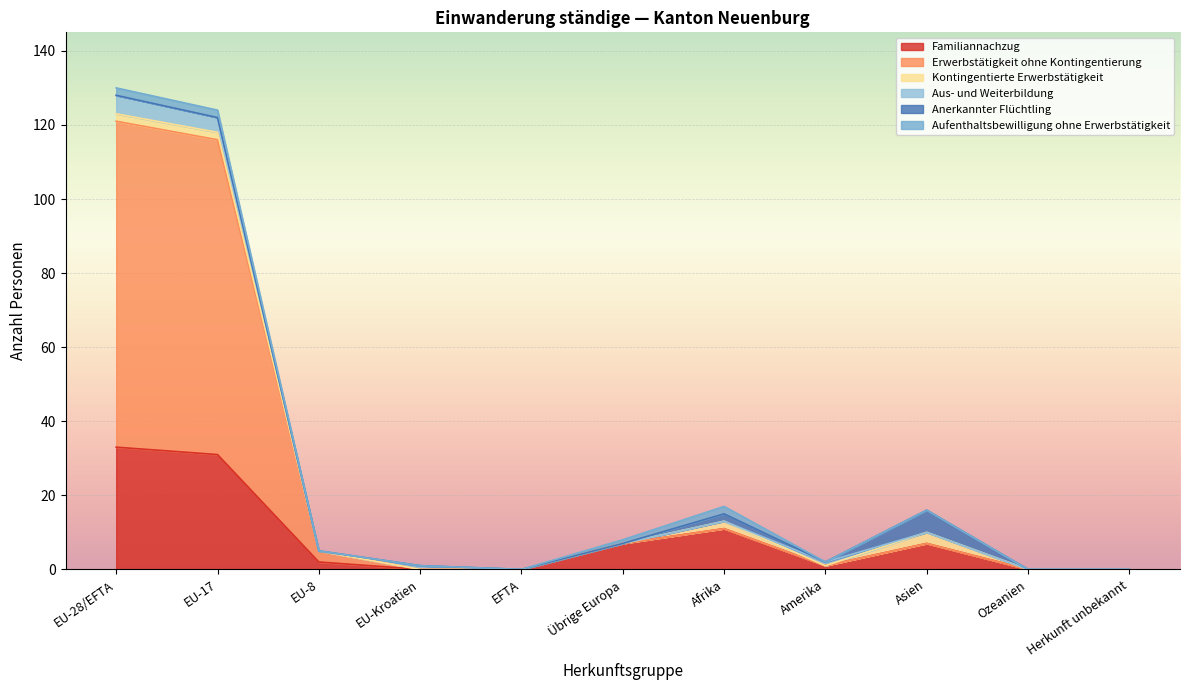

True or false: Familiannachzug and Anerkannter Flüchtling intersect in this chart.

False